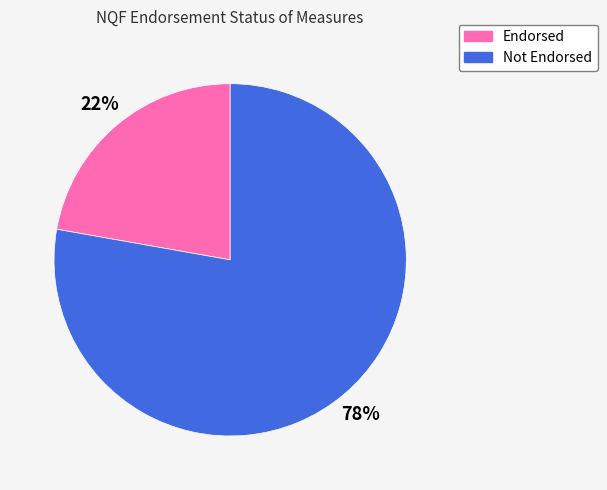

Between Endorsed and Not Endorsed, which is larger?

Not Endorsed